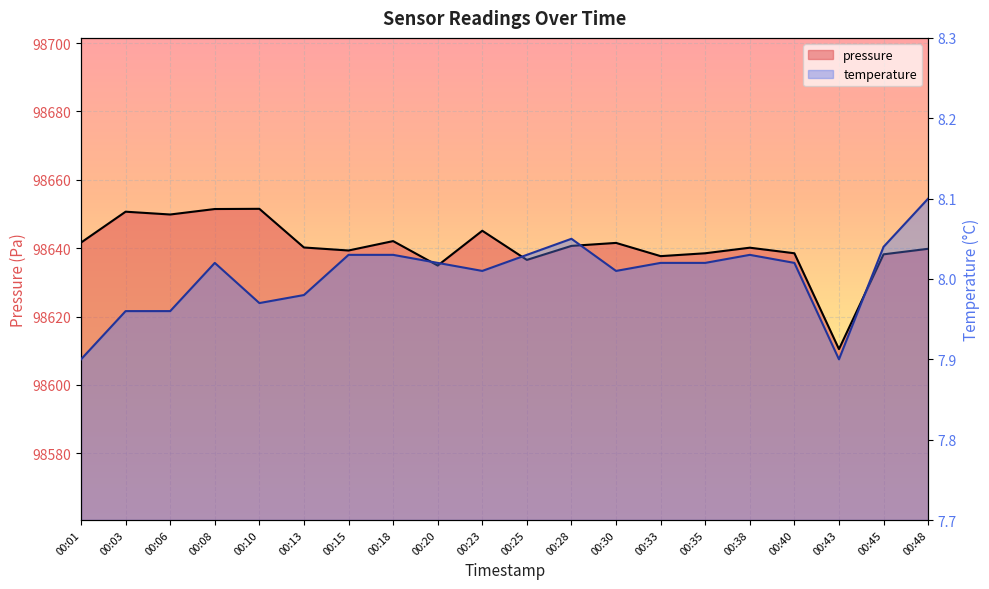

Is it true that temperature equals 13.4 at 00:45?

False